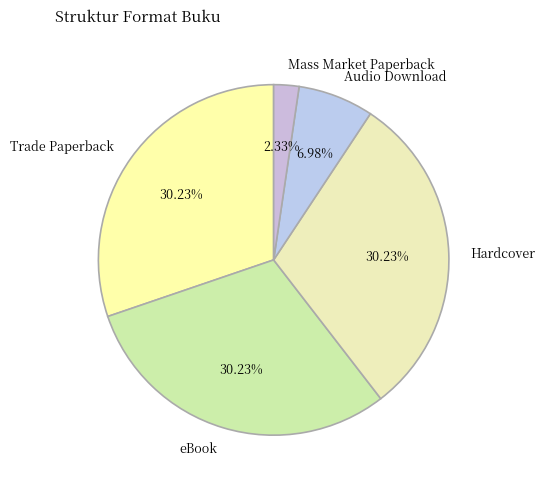

Count the number of slices in the pie.

5